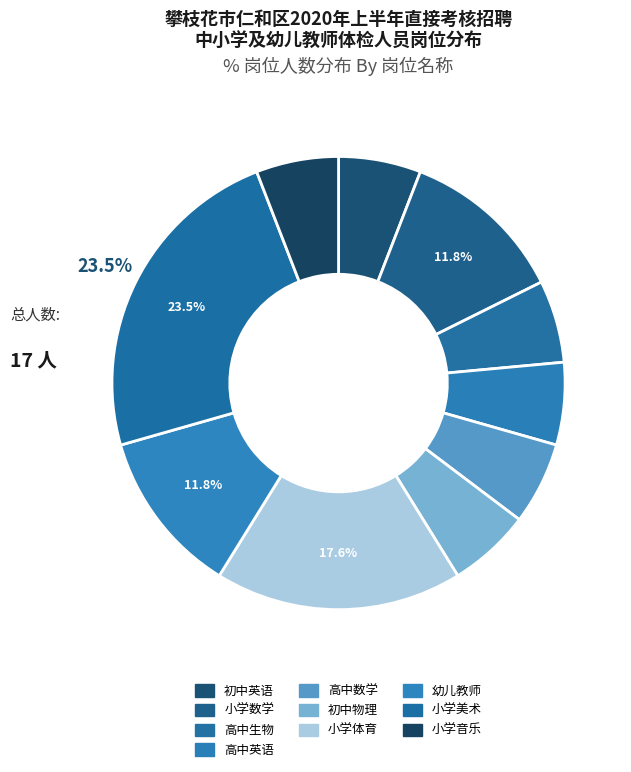

Is the sum of 高中英语 and 初中物理 greater than half?

No